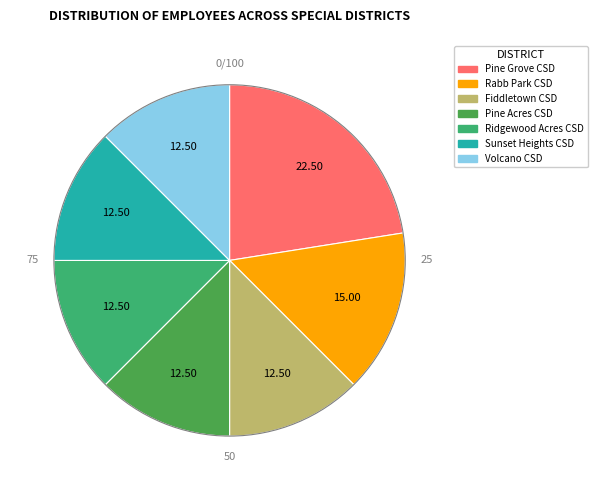

Is the sum of Pine Acres CSD and Volcano CSD greater than half?

No